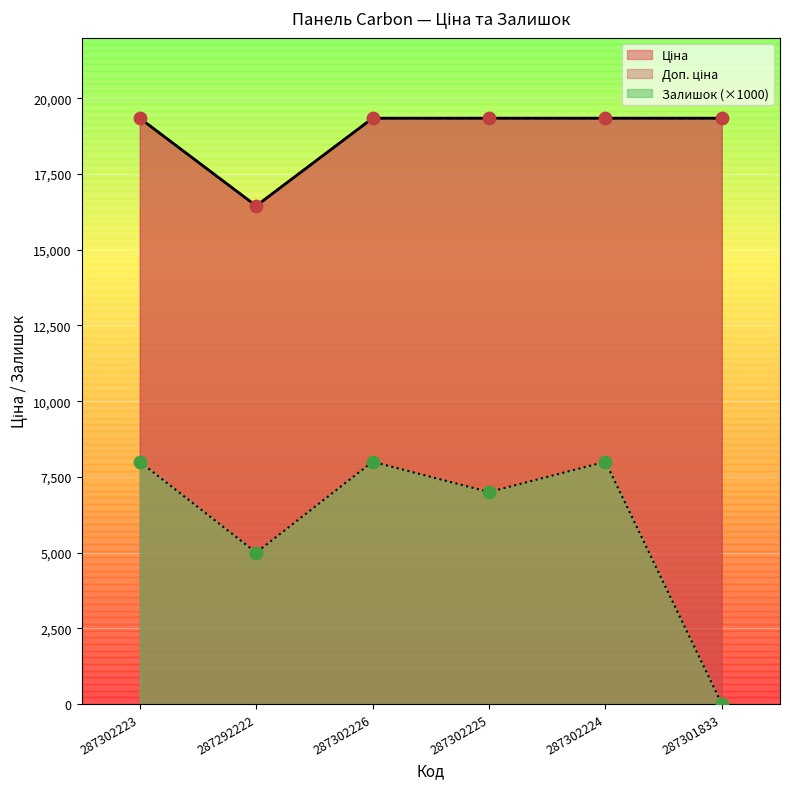

Which series has the widest spread of Y values?

Залишок